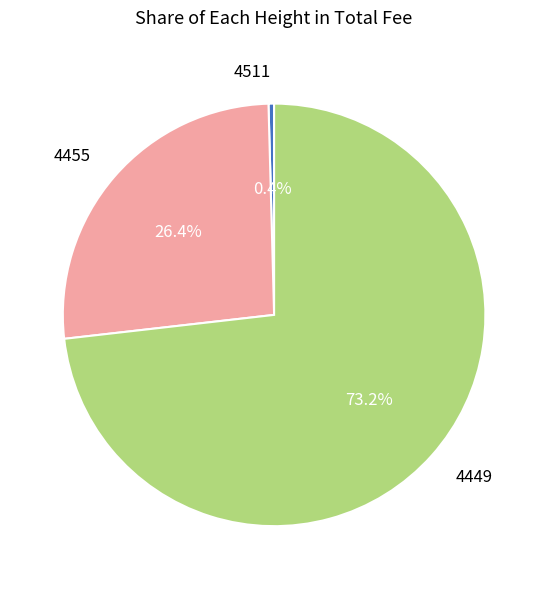

To the nearest percent, what is the difference between the largest and smallest slice percentages?

73%